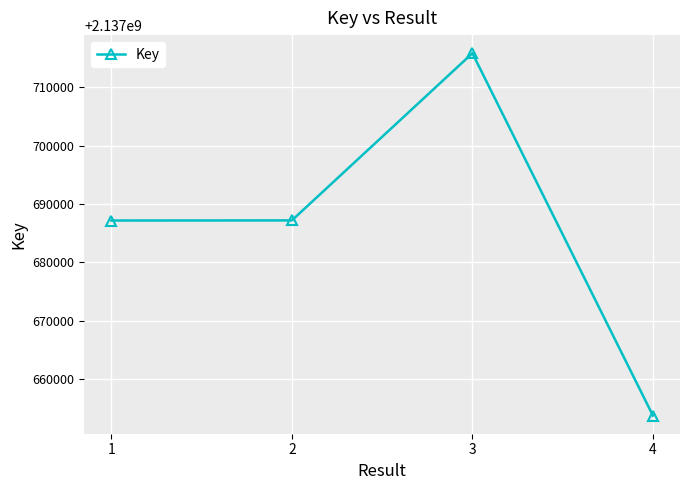

What is the greatest value displayed?

2137715877